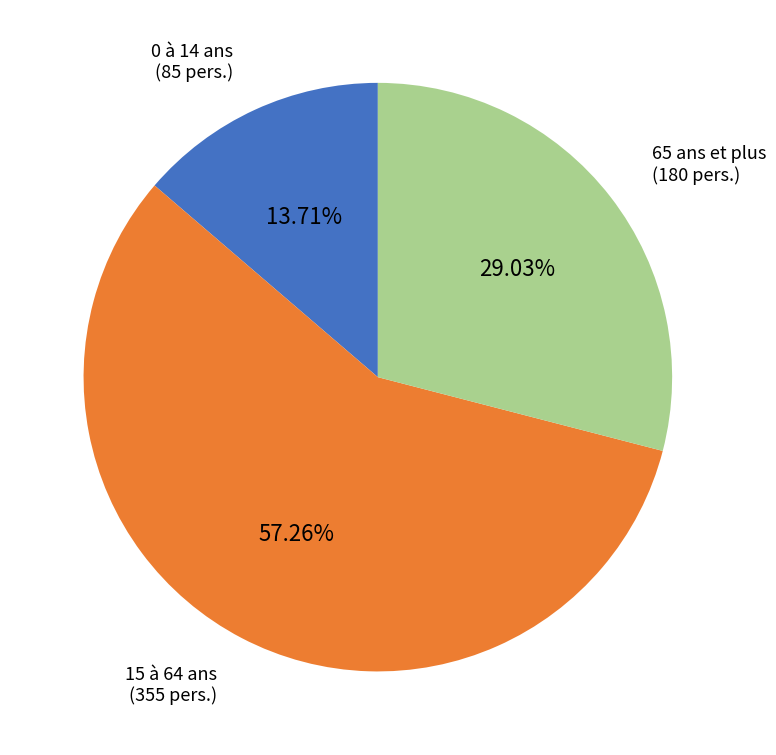

What percentage is the 15 à 64 ans slice, to the nearest percent?

57%